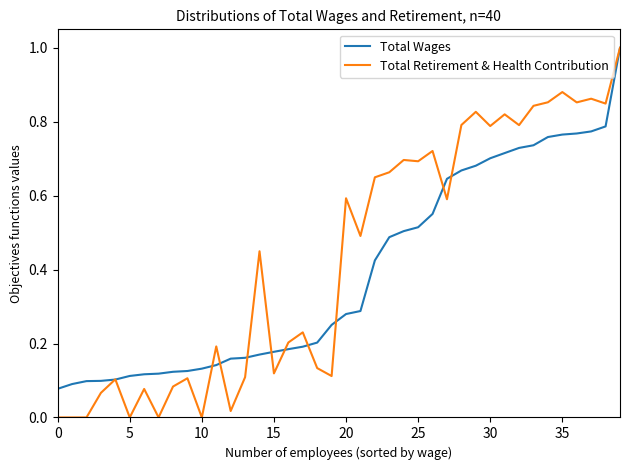

What is the maximum value for Total Wages?

1.0